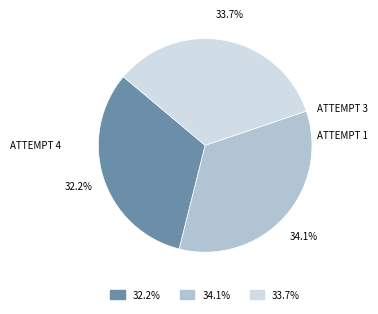

How many slices are in this pie chart?

3